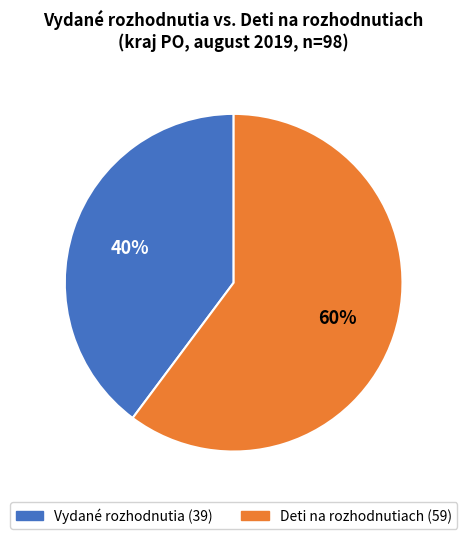

To the nearest percent, what is the average slice percentage?

50%